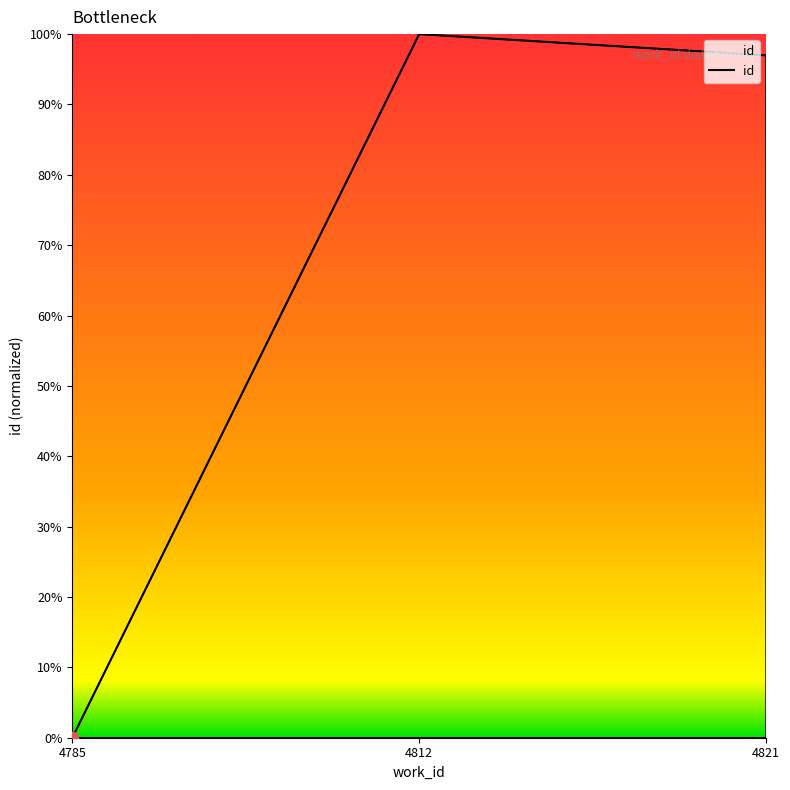

What is the change in value from 4785 to 4821?

+97.0